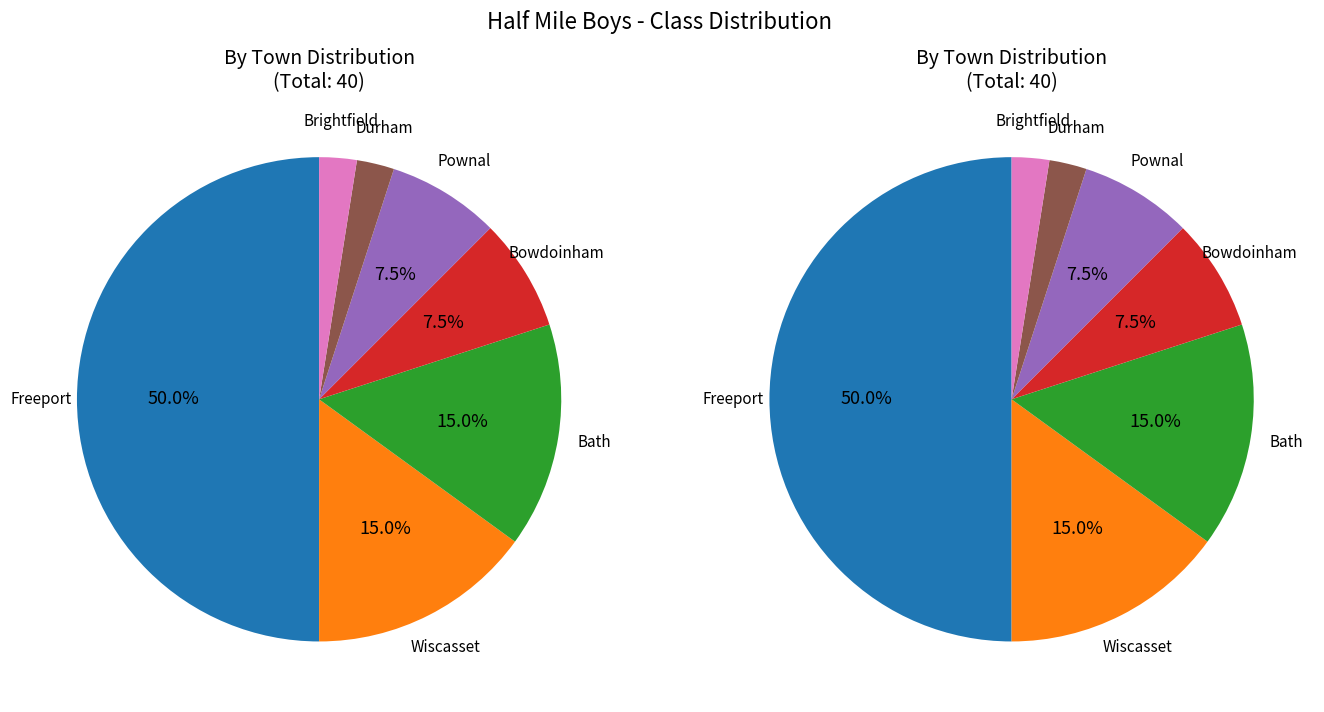

Count the number of slices in the pie.

7